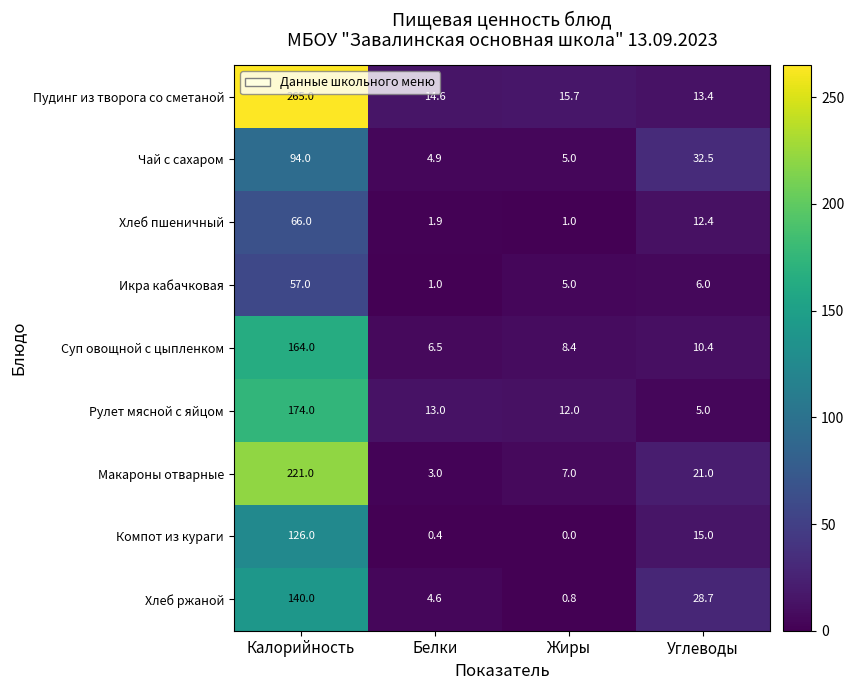

Which series has the largest total across all categories?

Пудинг из творога со сметаной